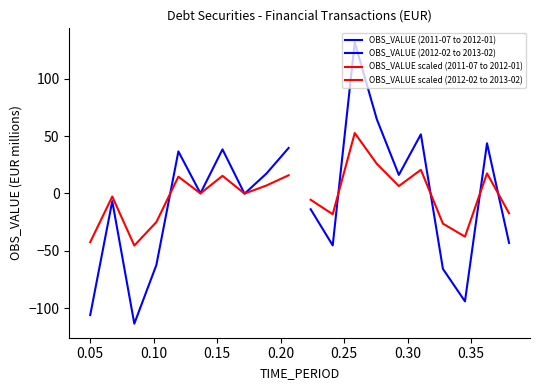

Rank the series by their maximum value, from highest to lowest.

OBS_VALUE (2012-02 to 2013-02), OBS_VALUE scaled (2012-02 to 2013-02), OBS_VALUE (2011-07 to 2012-01), OBS_VALUE scaled (2011-07 to 2012-01)